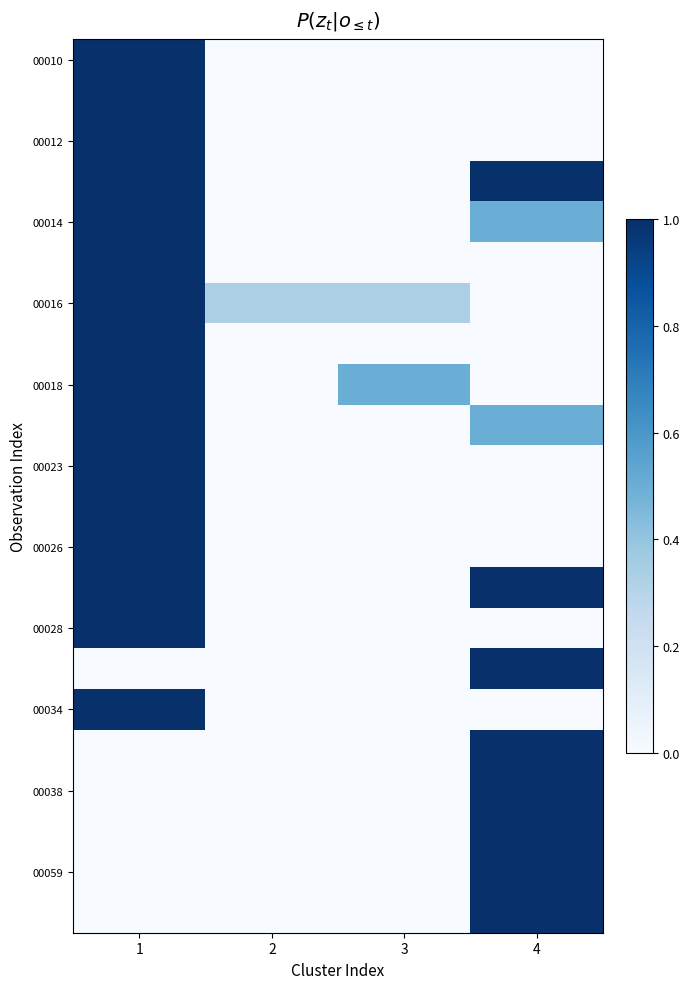

Count the number of data series in this chart.

22